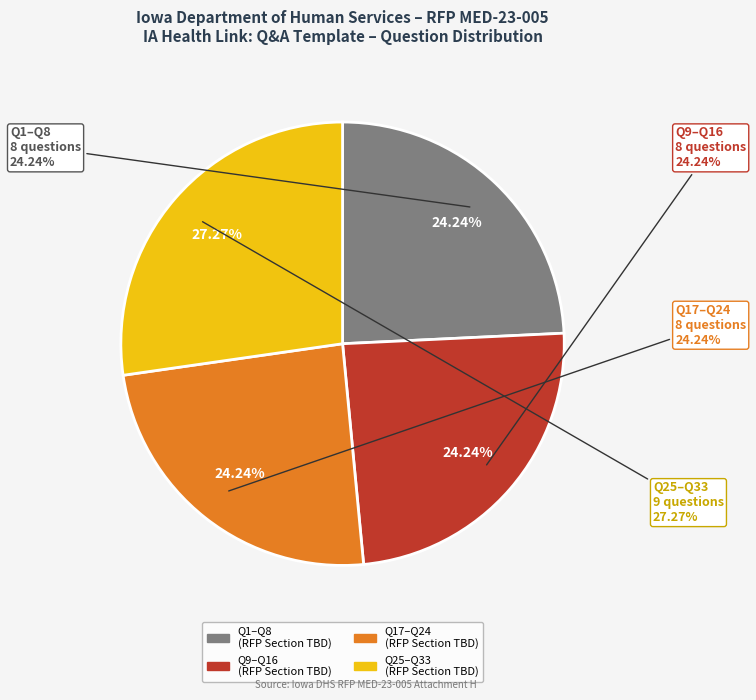

Which has a higher value, 8 or 17?

17